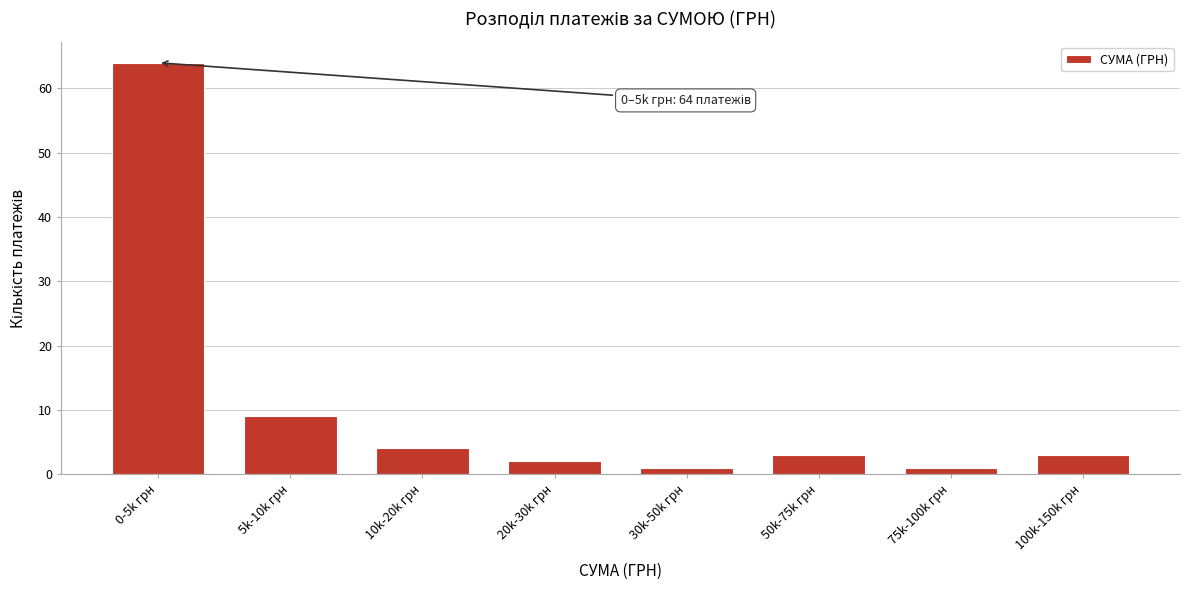

Reading left to right, list all the values displayed in this chart.

64	9	4	2	1	3	1	3